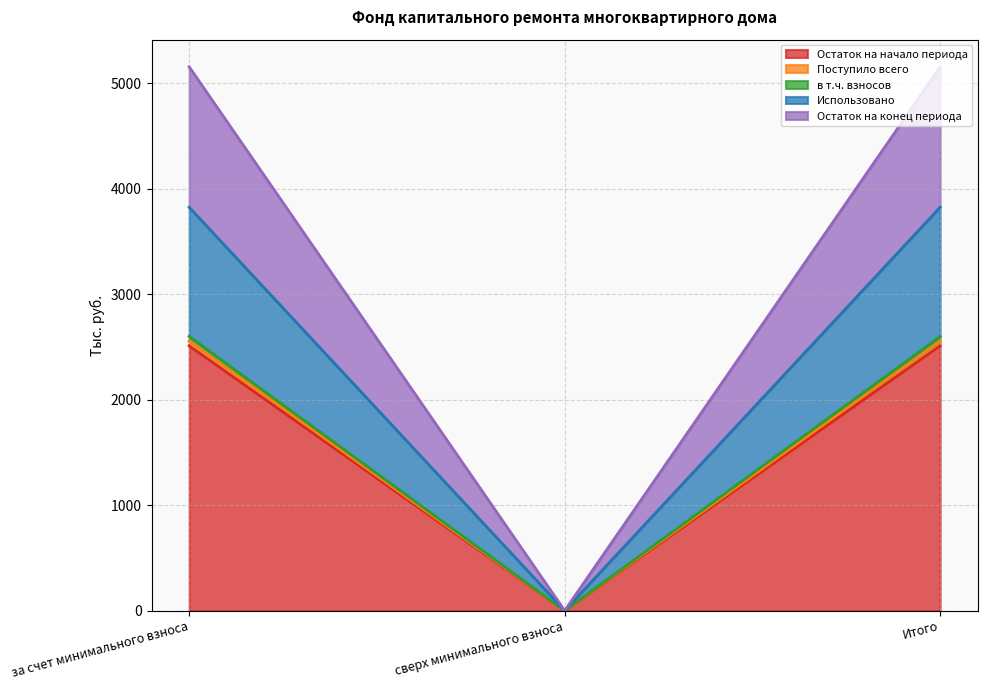

How many lines are shown in the chart?

5